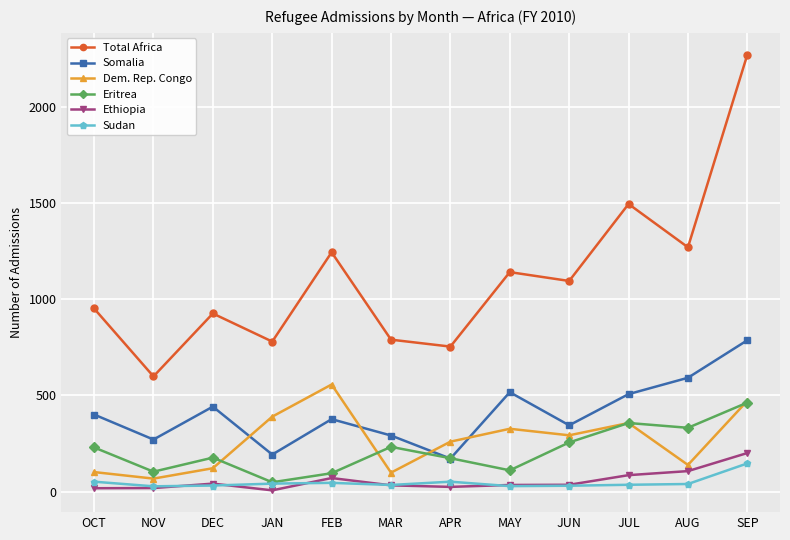

True or false: Somalia and Sudan cross at least once.

False